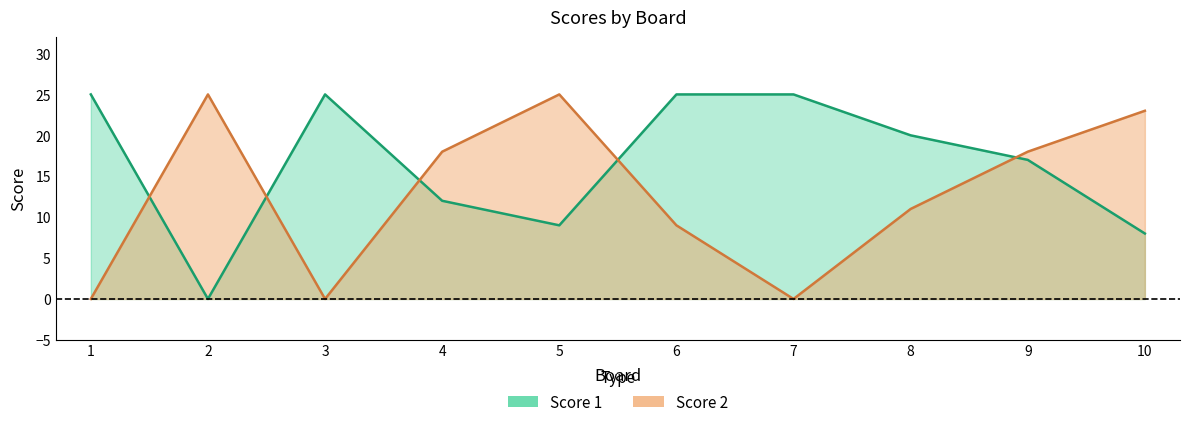

Where do Score 1 and Score 2 first cross each other?

1 and 2